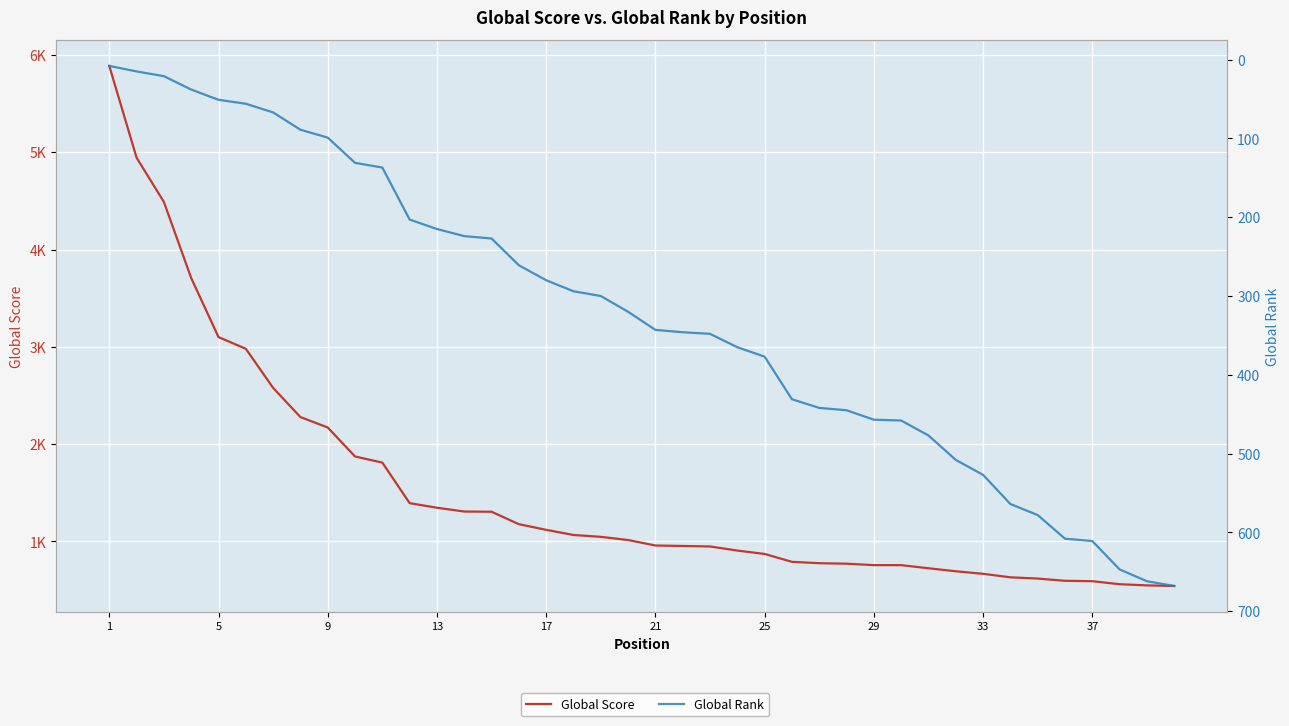

Which has a higher value, 24 or 11?

11